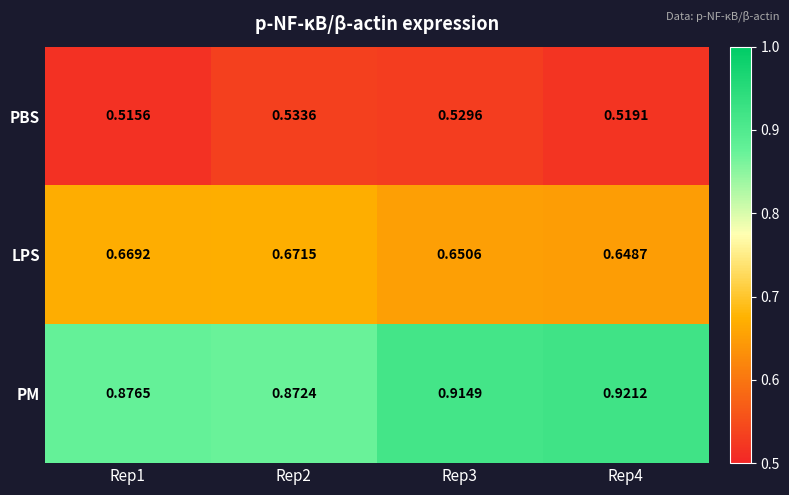

At Rep2, list the series in order from smallest to largest.

PBS, LPS, PM